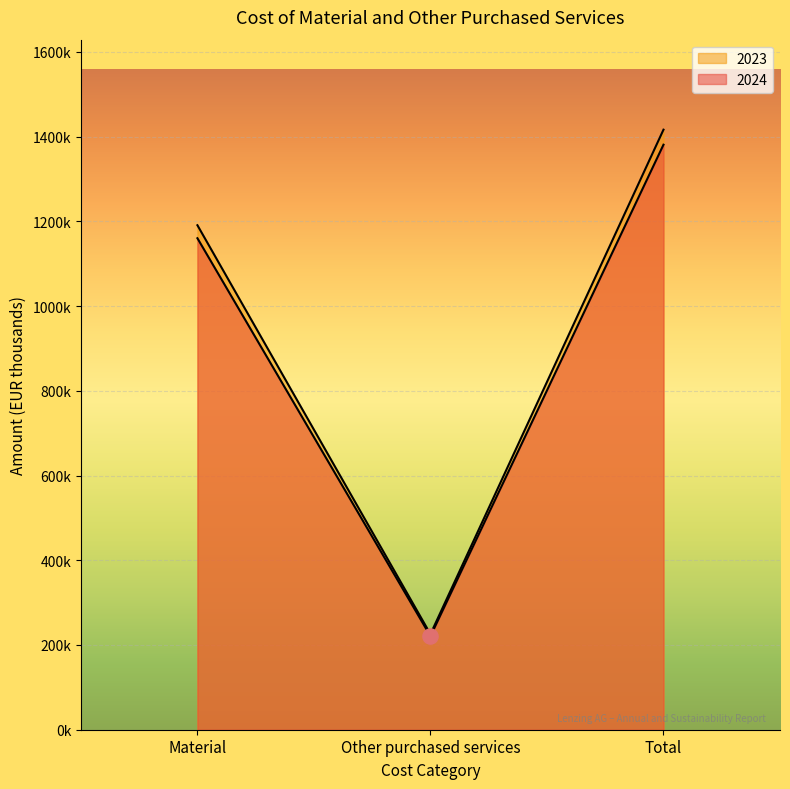

What is the total value across all series at Material?

2350672